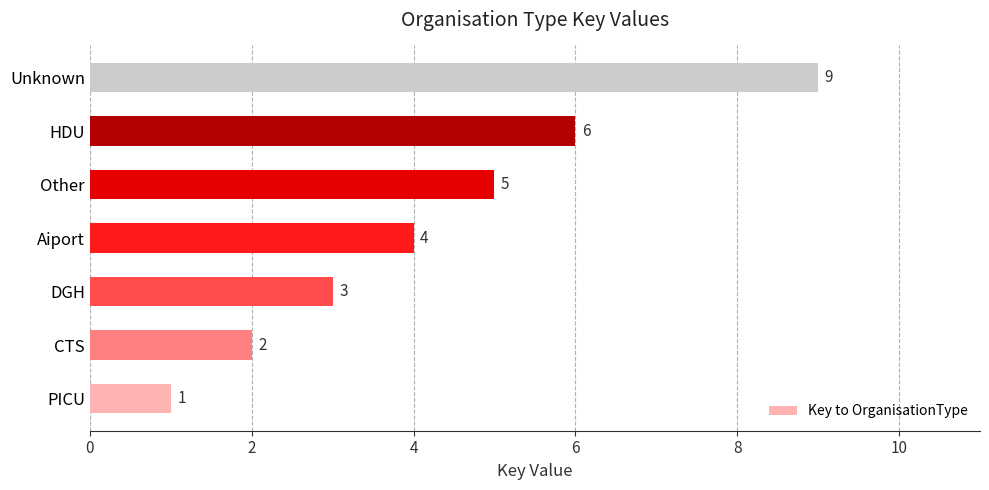

Rank the categories by value from highest to lowest.

Unknown, HDU, Other, Aiport, DGH, CTS, PICU